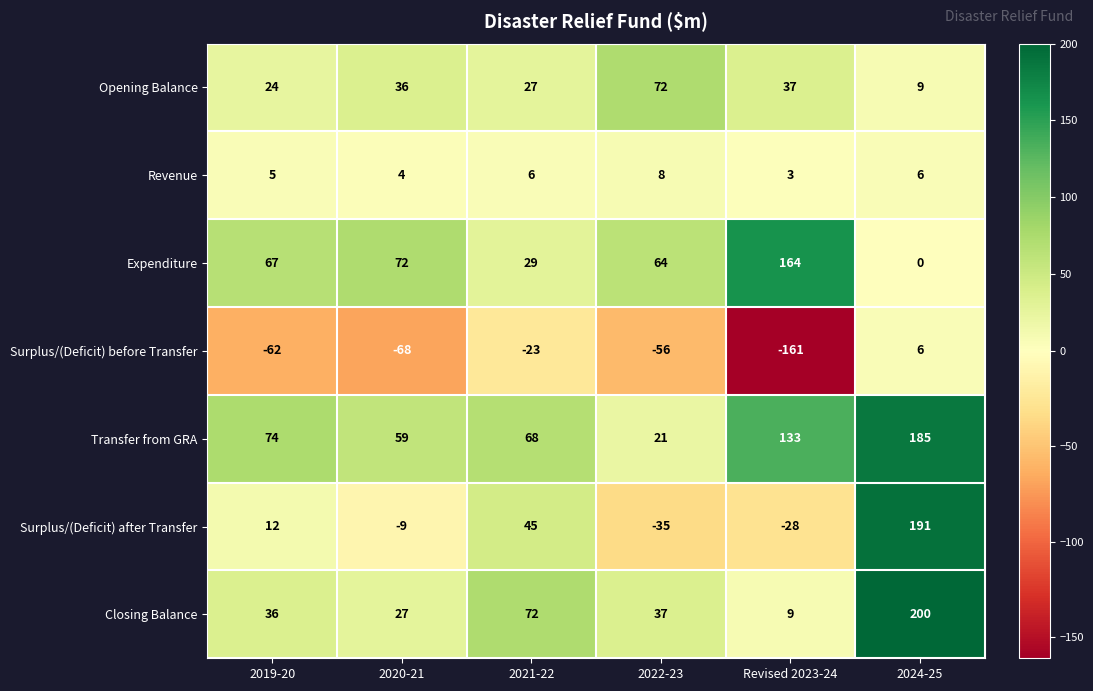

The value of Transfer from GRA at 2019-20 is 103. True or false?

False